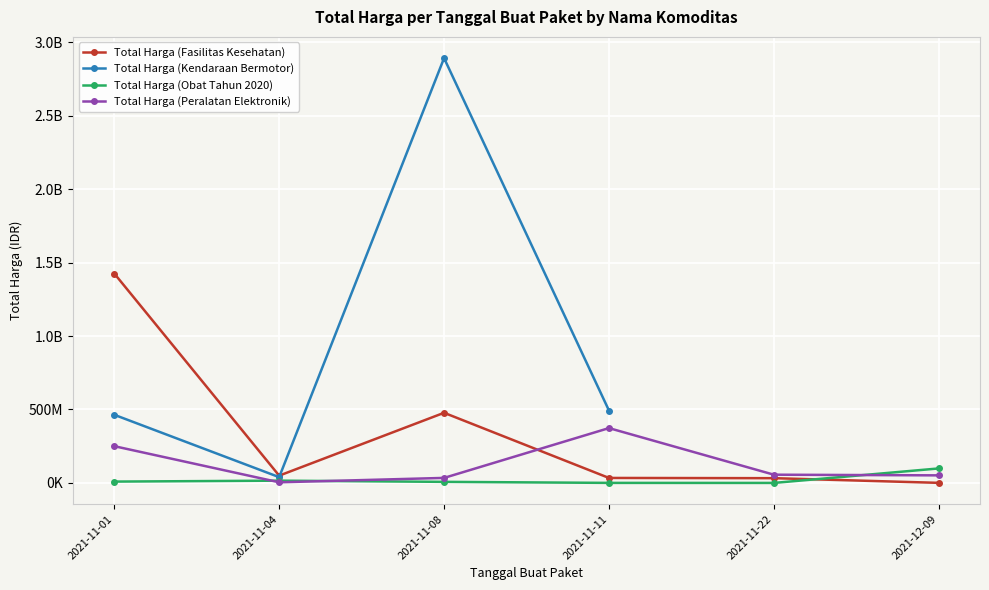

Between which two adjacent categories do Total Harga (Fasilitas Kesehatan) and Total Harga (Peralatan Elektronik) first intersect?

2021-11-08 and 2021-11-11